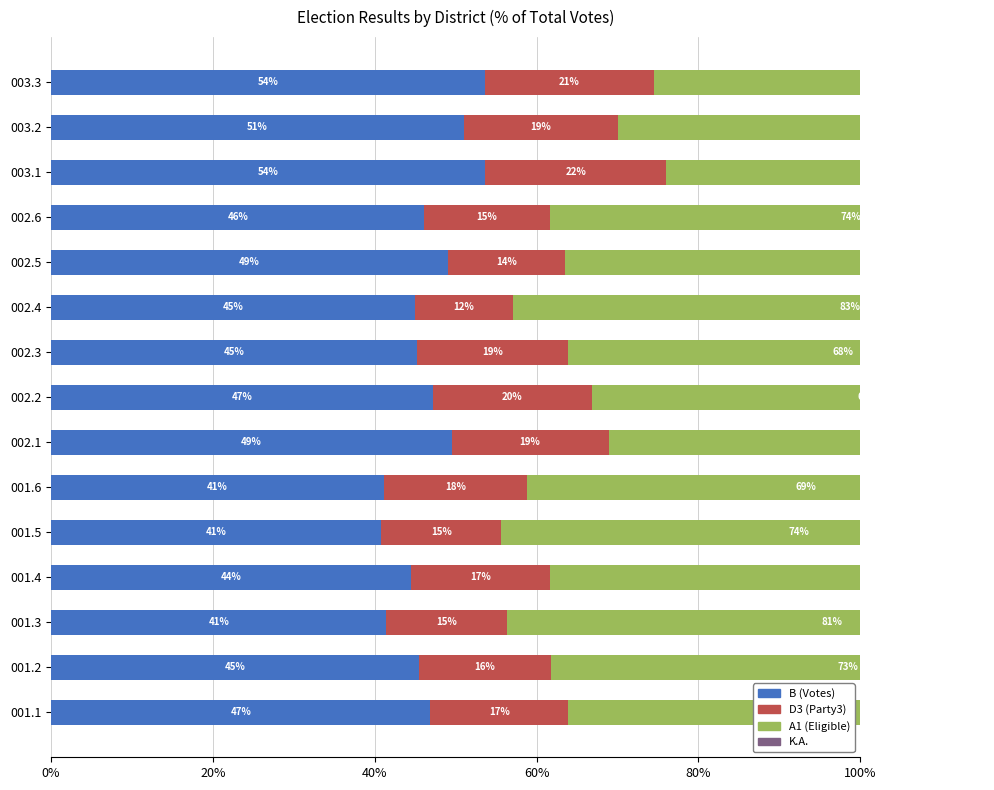

Rank the series by their maximum value, from highest to lowest.

A1 (Eligible), B (Votes), D3 (Party3), K.A.